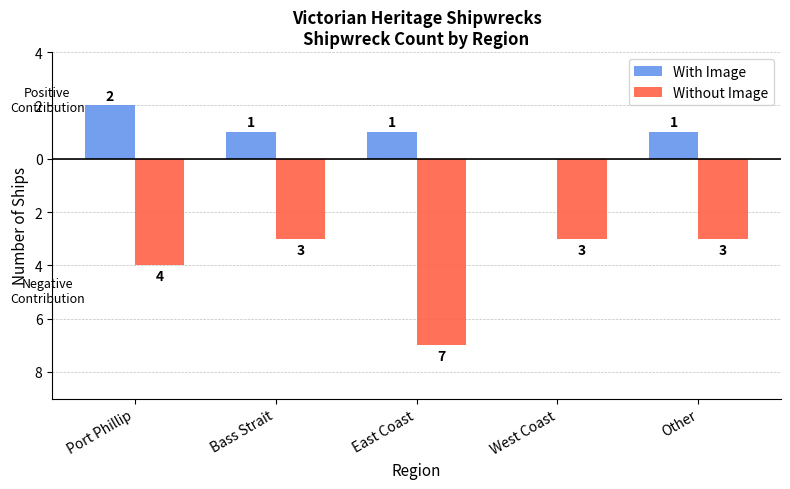

What is the difference between the maximum and minimum values in the Without Image series?

4